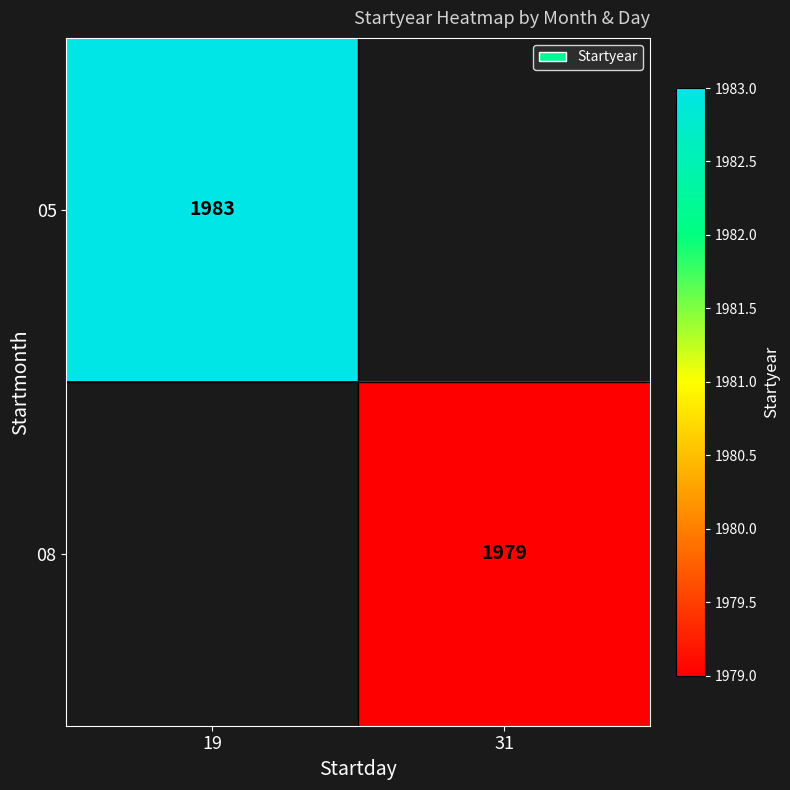

What is the smallest value displayed?

1979.0